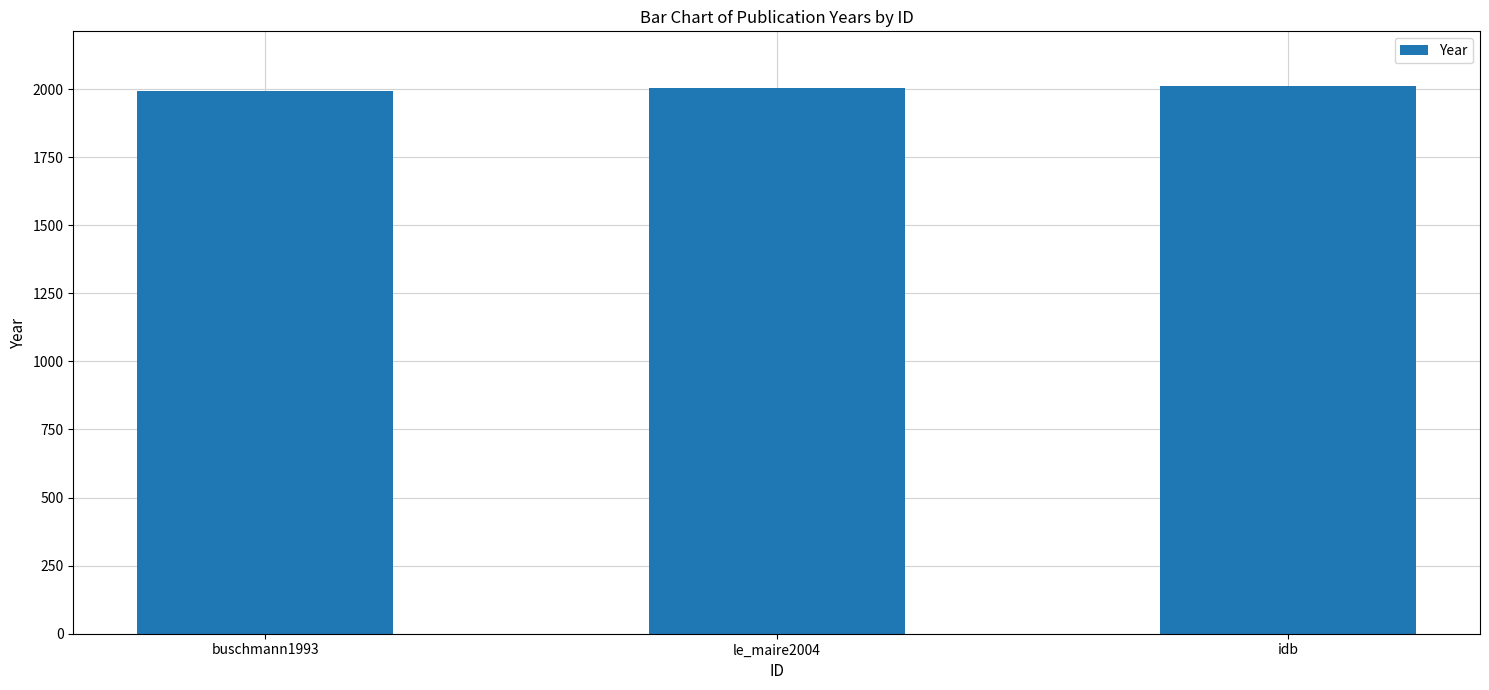

What is the difference between the maximum and minimum values?

18